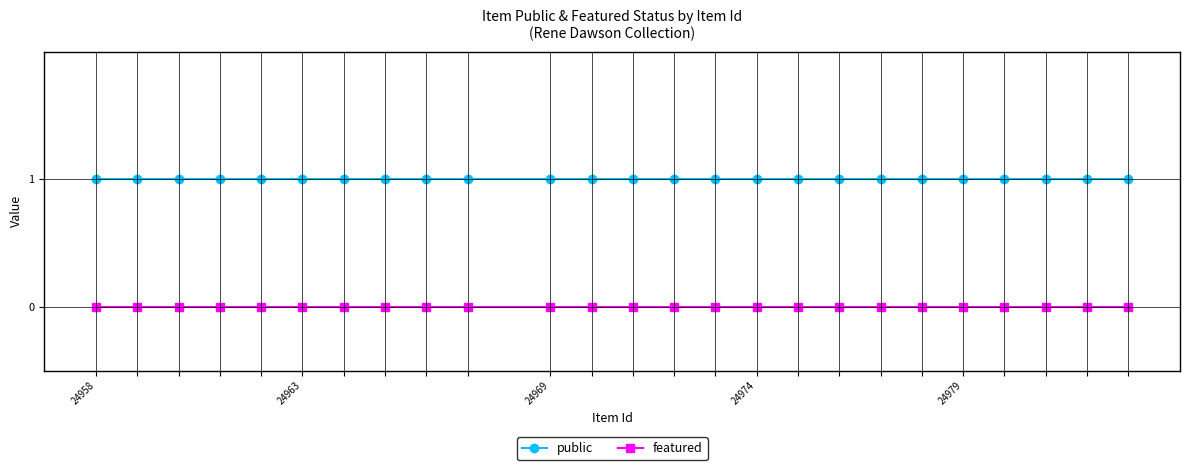

True or false: featured and public intersect in this chart.

False